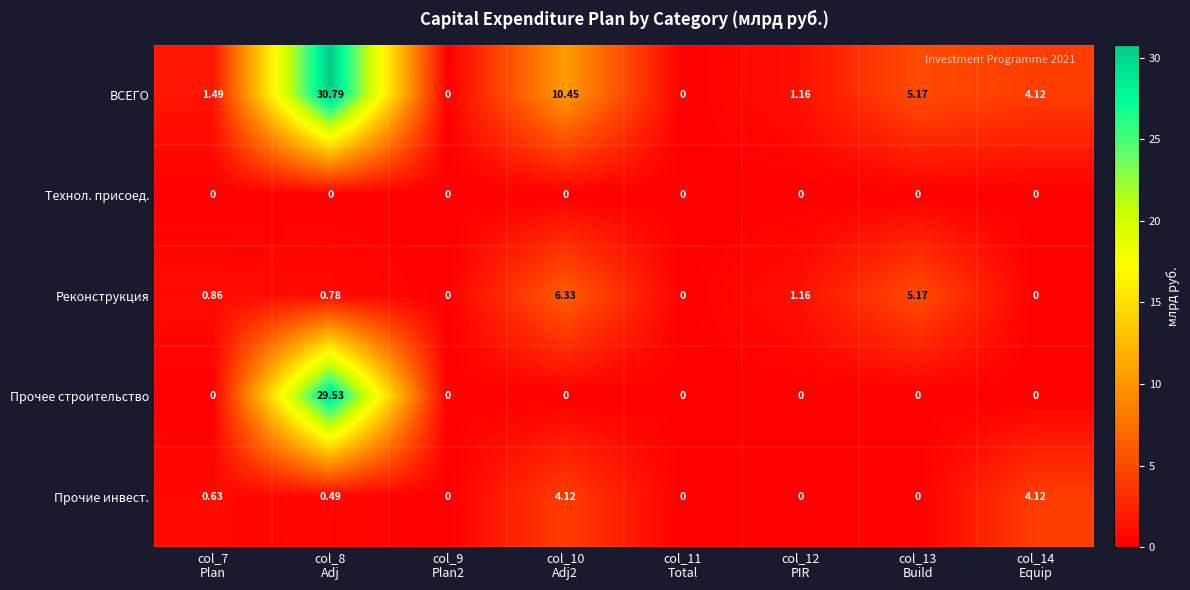

Rank the series by their maximum value, from highest to lowest.

ВСЕГО, Прочее строительство, Реконструкция, Прочие инвест., Технол. присоед.